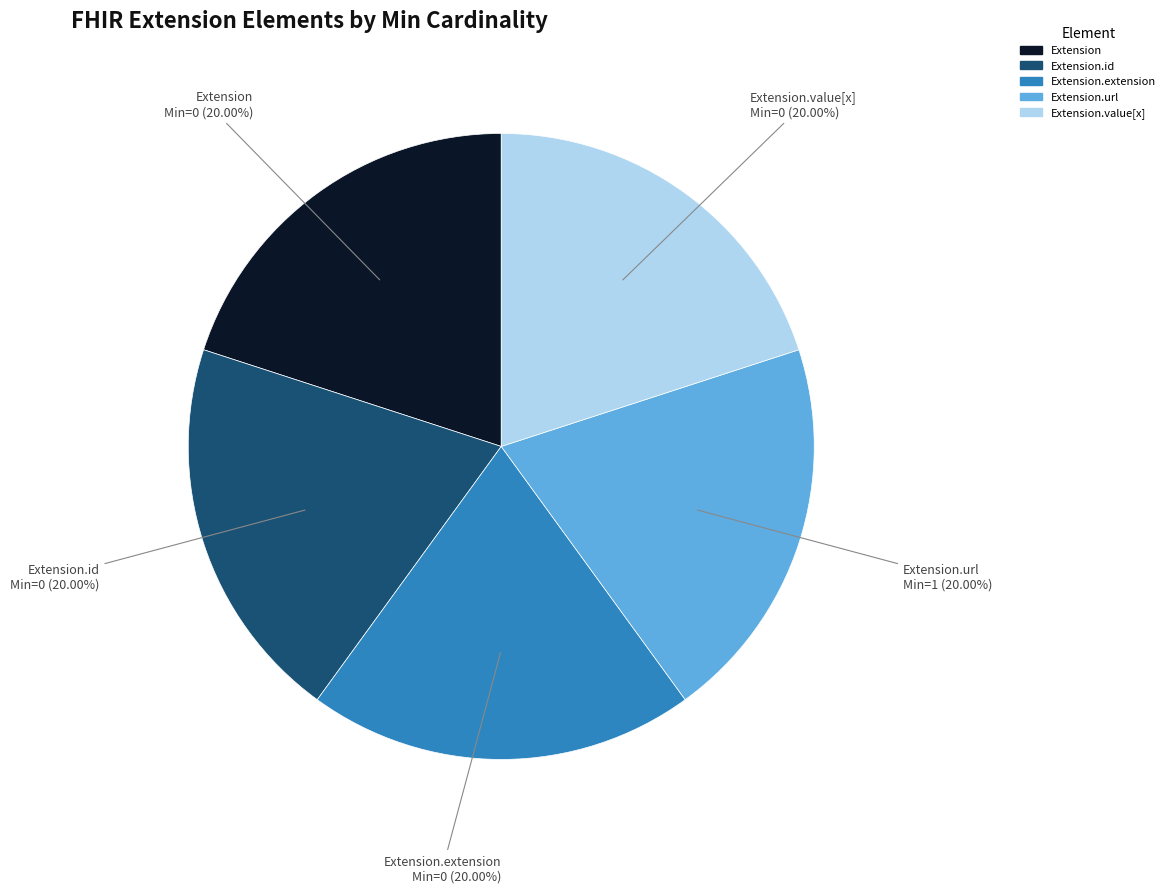

Is there a majority slice in this chart?

No